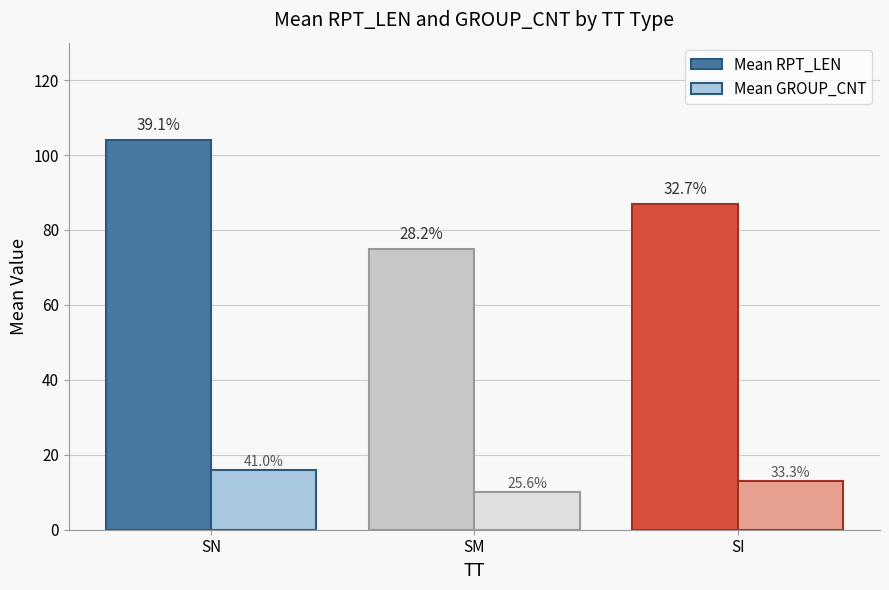

What is the difference between the highest and lowest values at SI?

74